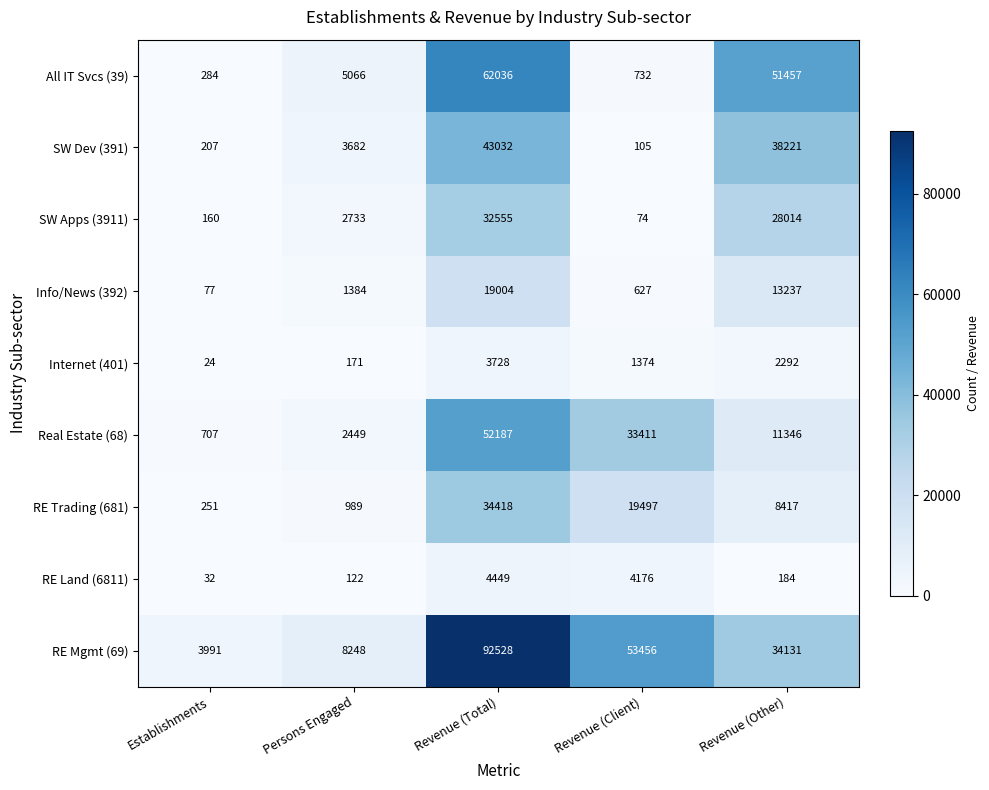

The value of SW Dev (391) at Establishments is 65. True or false?

False